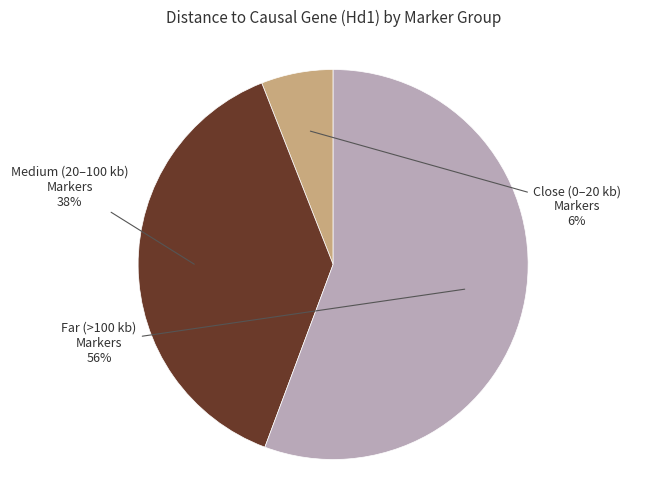

To the nearest percent, what is the average slice percentage?

33%